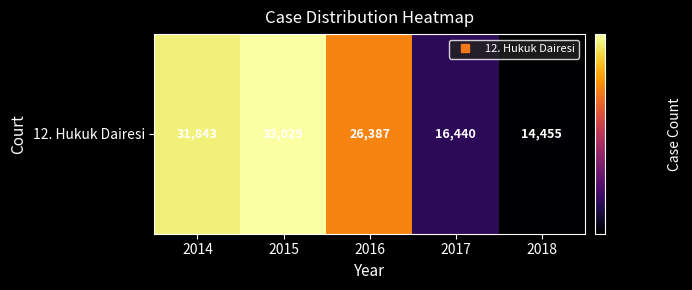

The chart shows a value of 31843 at 2014. True or false?

True